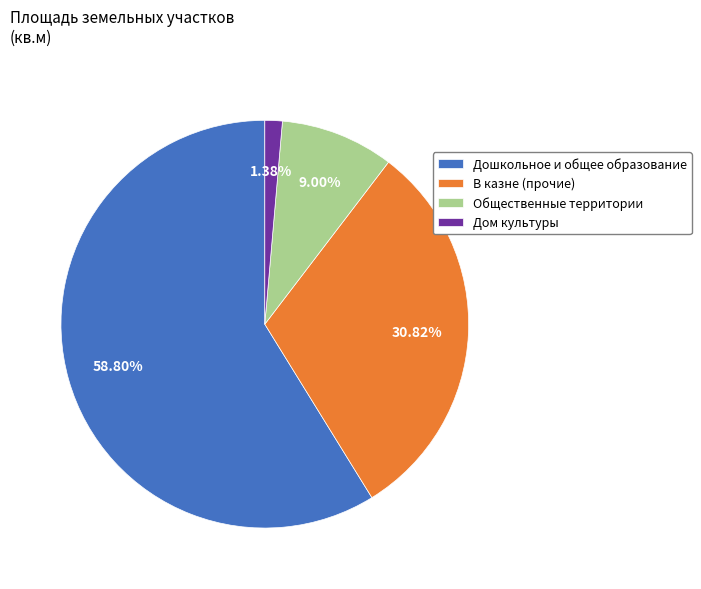

Combined, do Дом культуры and Дошкольное и общее образование account for over 50%?

Yes